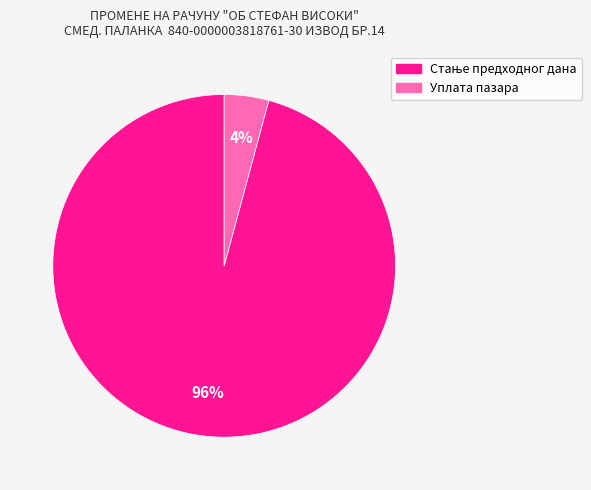

To the nearest percent, what percentage of the pie is Уплата пазара?

4%